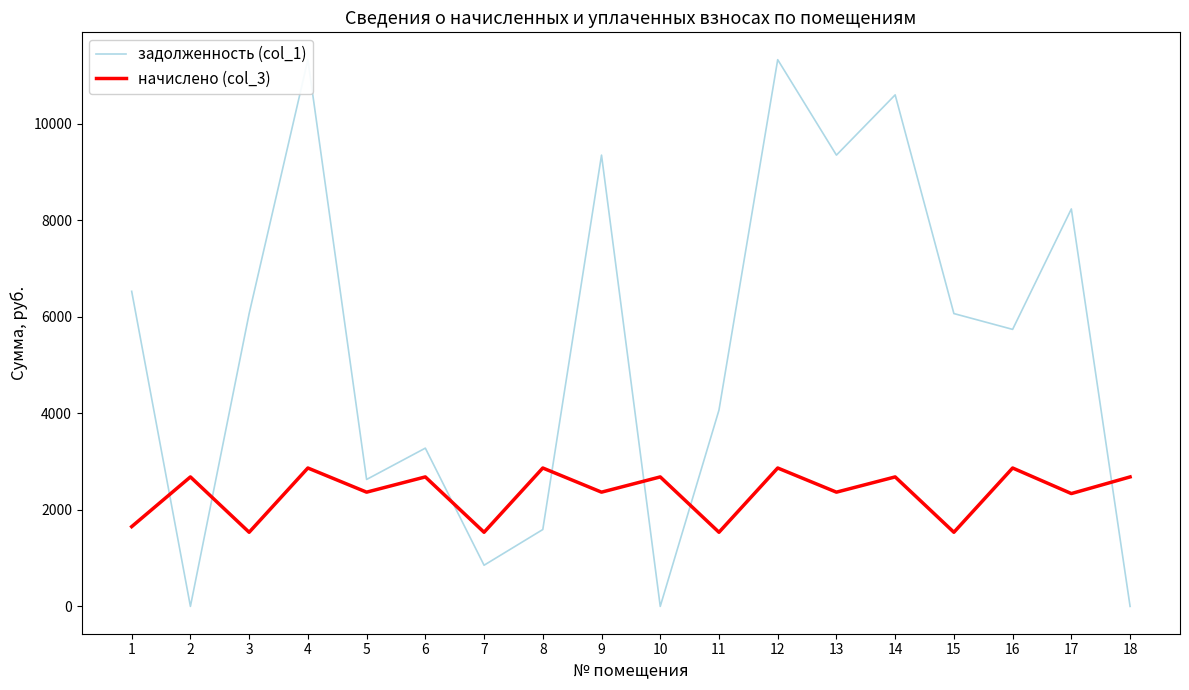

What is the value of the задолженность (col_1) point at the 7th from the left?

852.7